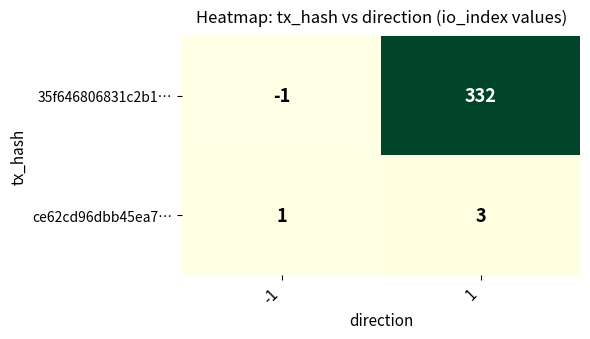

What is the total value across all series at 1?

335